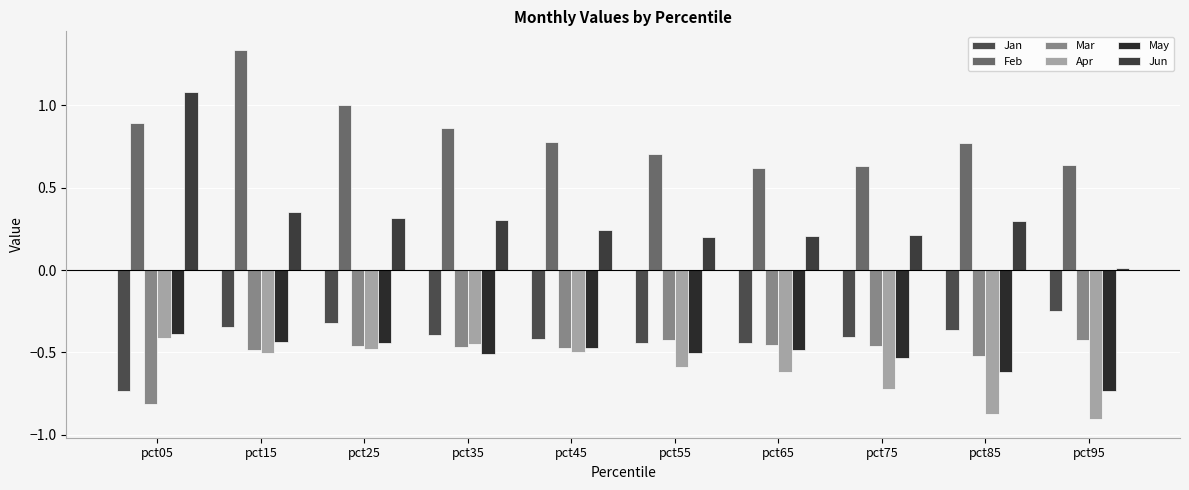

What are all the series names shown in the legend?

Jan, Feb, Mar, Apr, May, Jun